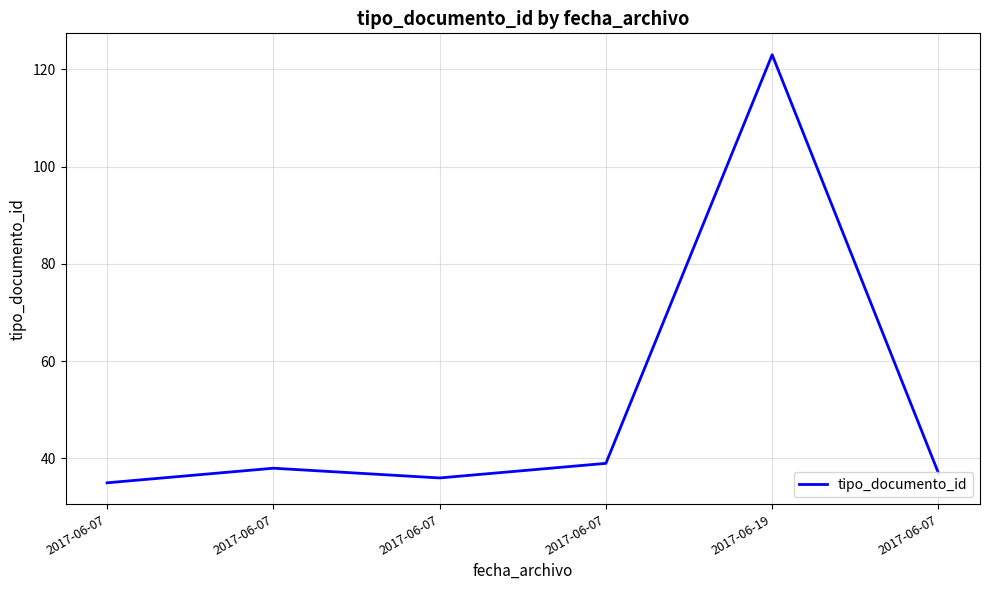

What is the minimum value shown in the chart?

35